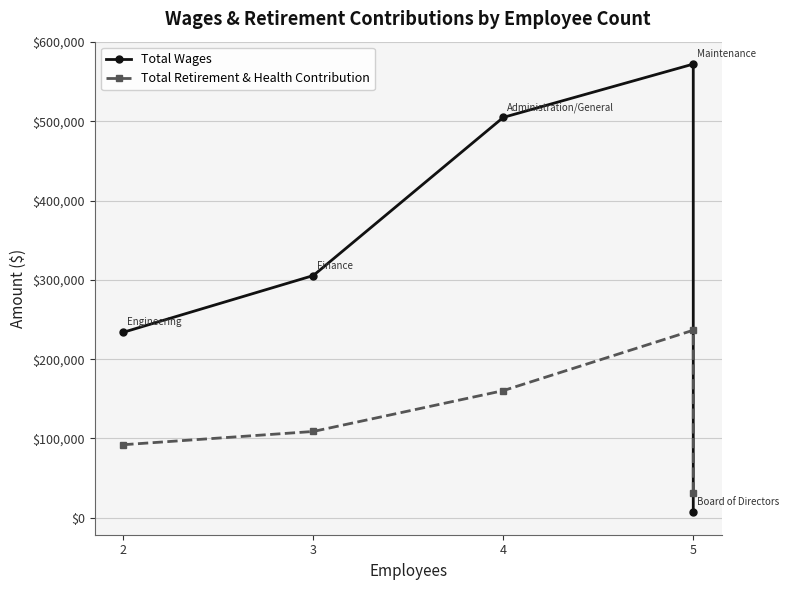

Where is Total Wages nearest to the value 289469?

3